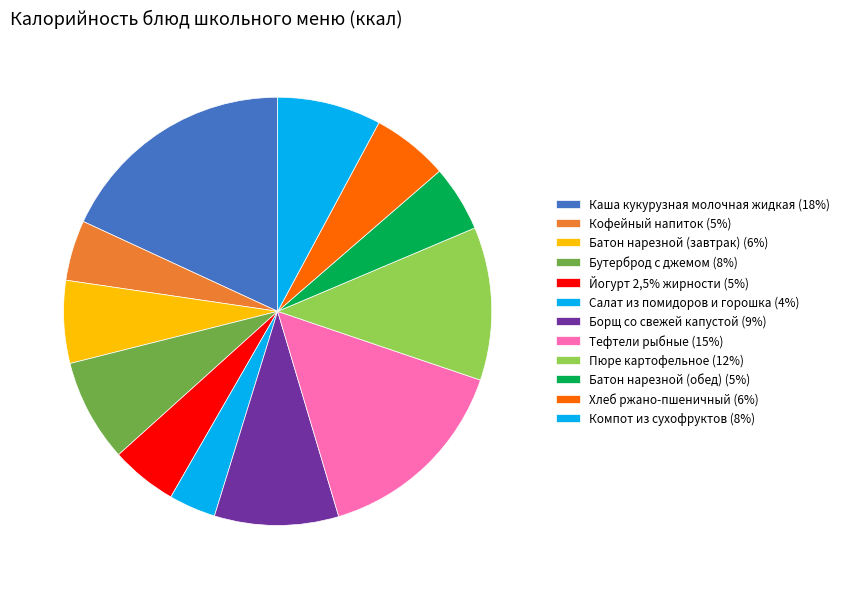

To the nearest percent, what is the average slice percentage?

8%